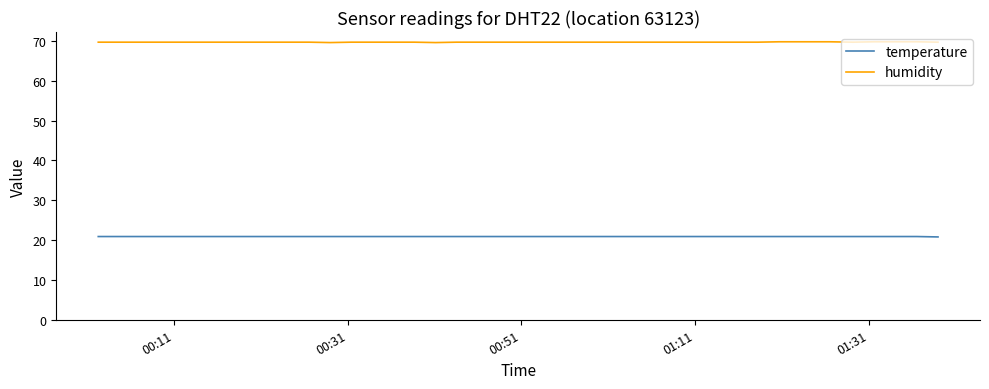

Does the chart display data point markers on the line(s)?

No